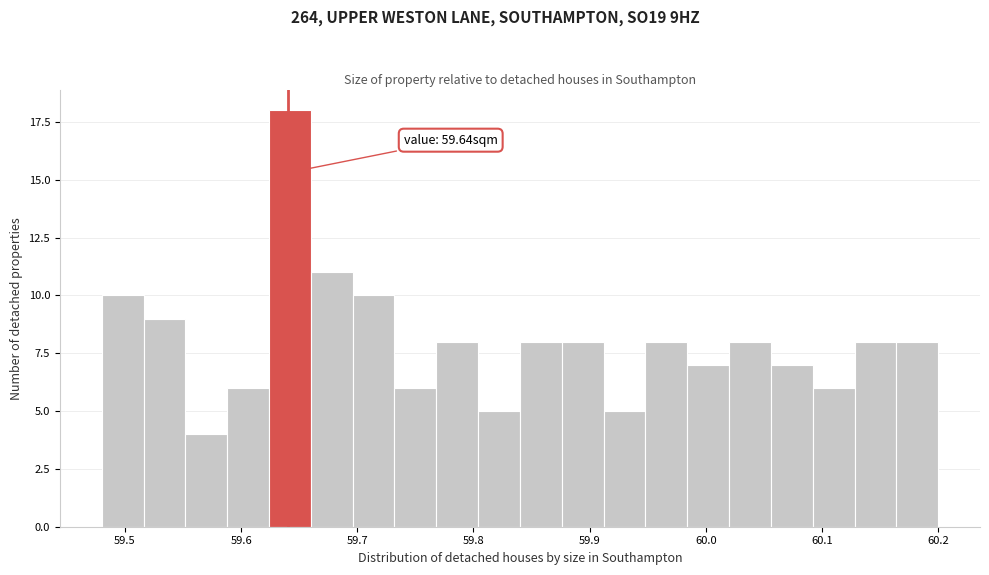

Around what value on the x-axis is the tallest bar? Give the approximate position of its centre, as read against the axis.

59.64